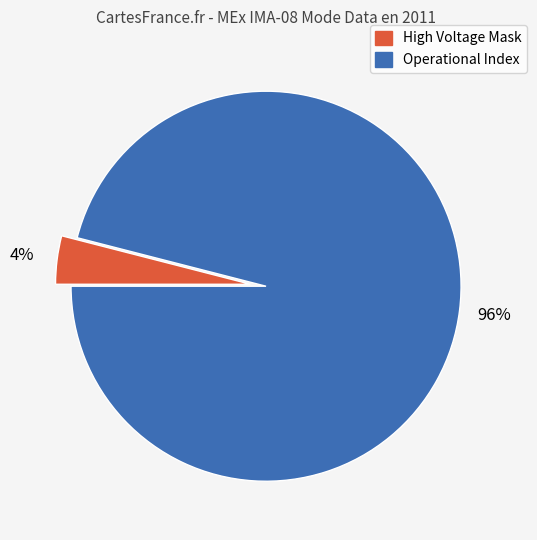

To the nearest percent, what is the difference between the largest and smallest slice percentages?

92%